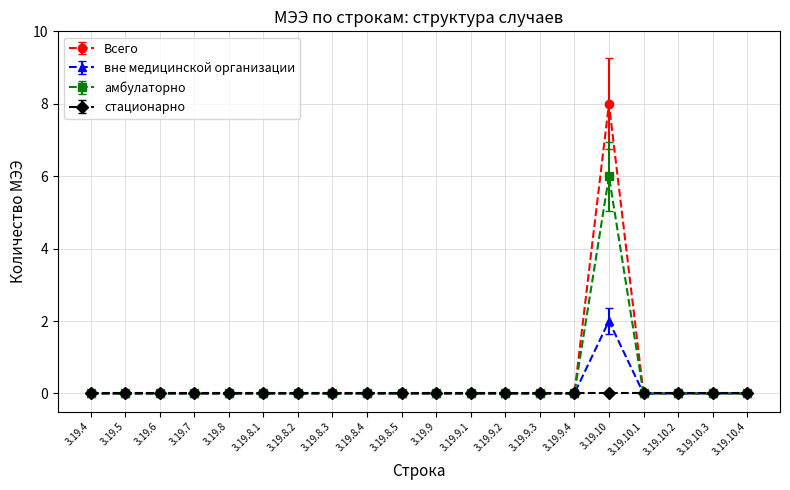

At which category is the sum across all series the highest?

3.19.10